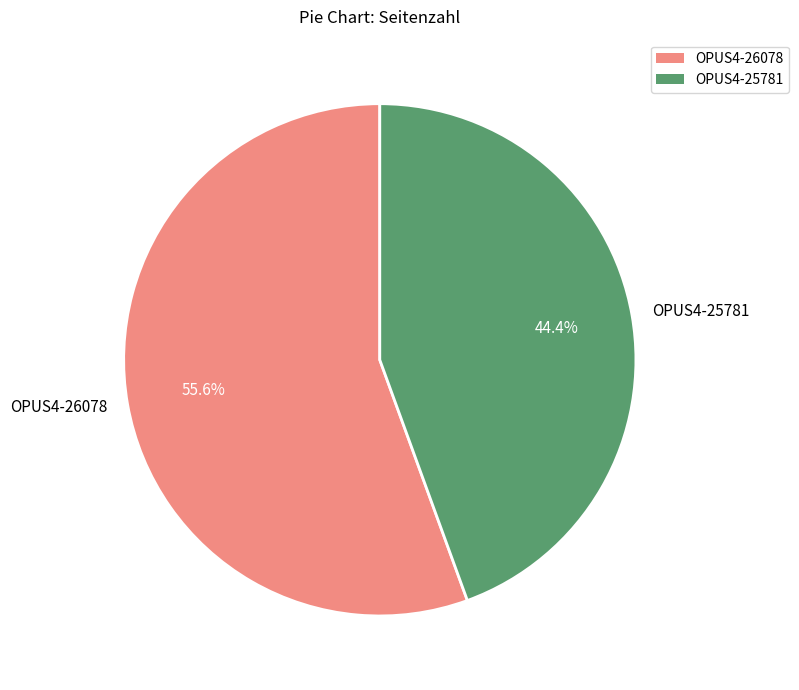

Count the number of slices in the pie.

2